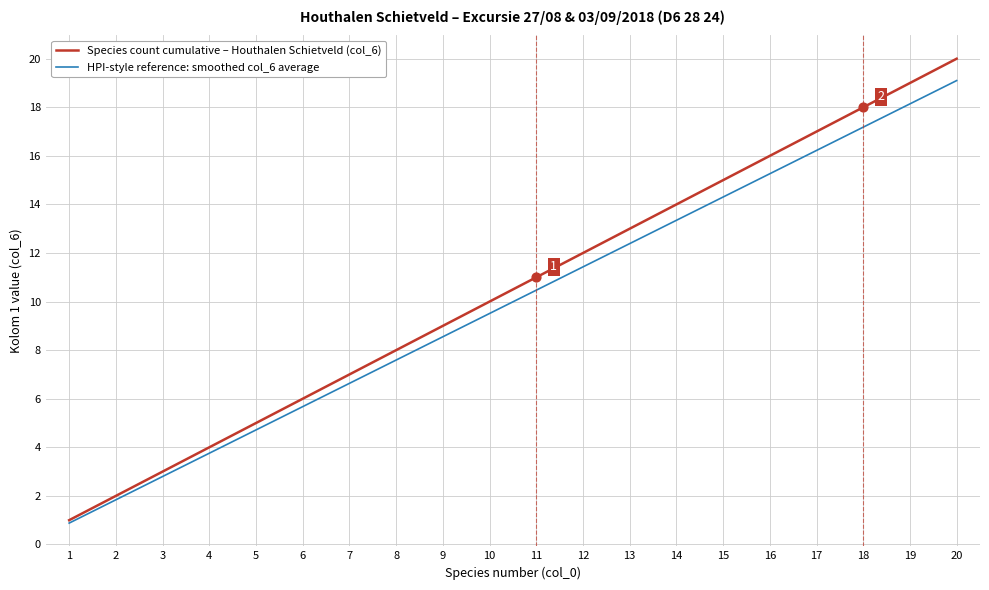

The Species count cumulative – Houthalen Schietveld (col_6) series shows 18.0 at 18. True or false?

True